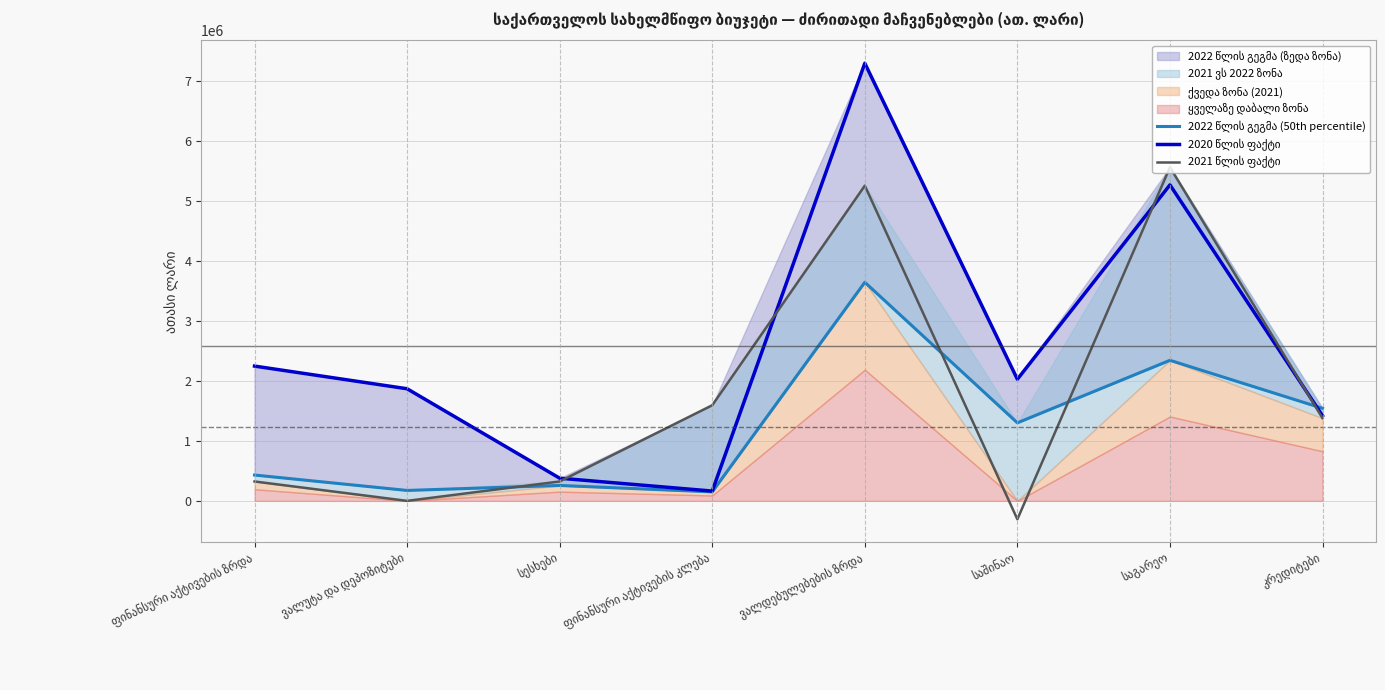

What is the total value across all series at ვალდებულებების ზრდა?

16183585.5